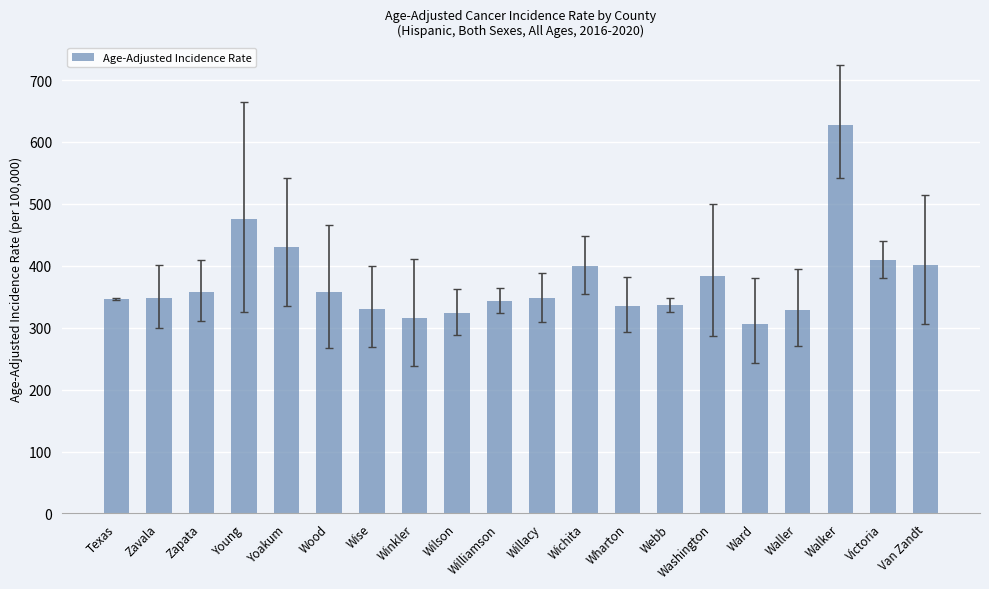

Where is the data nearest to the value 467?

Young